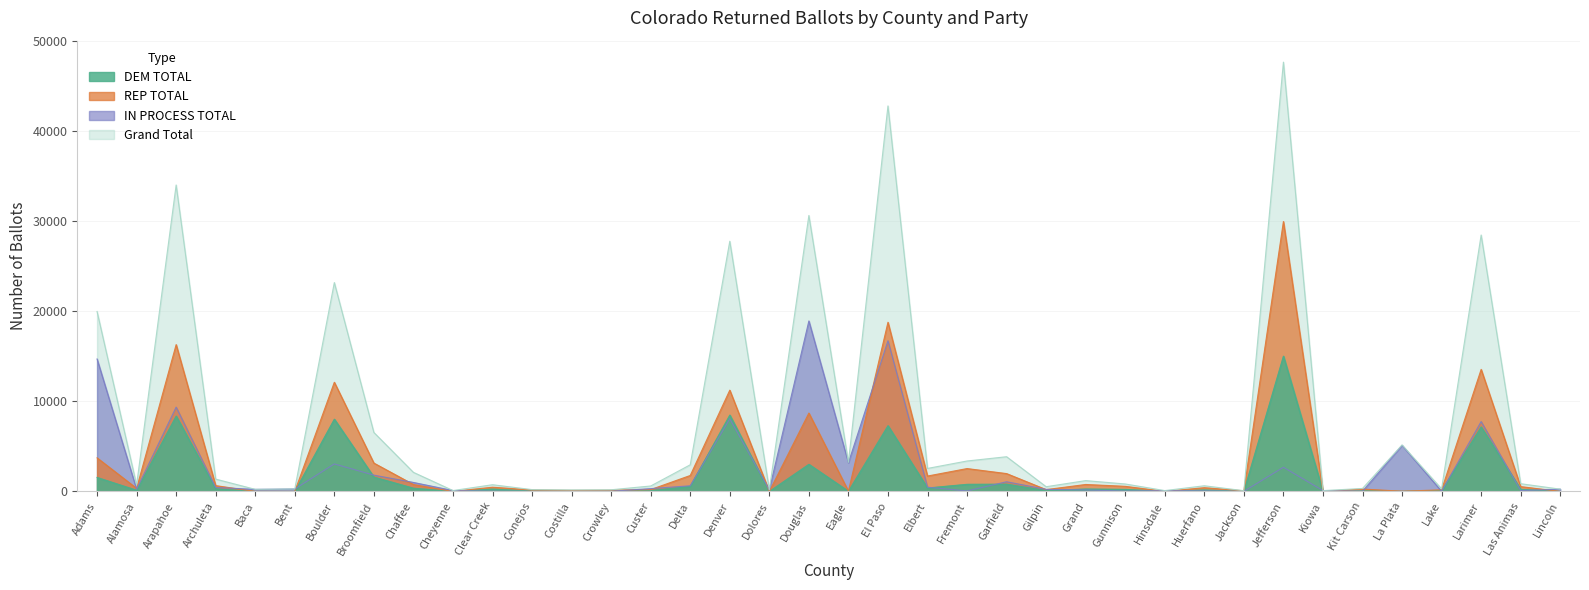

Which series changed the most between Arapahoe and Crowley?

Grand Total